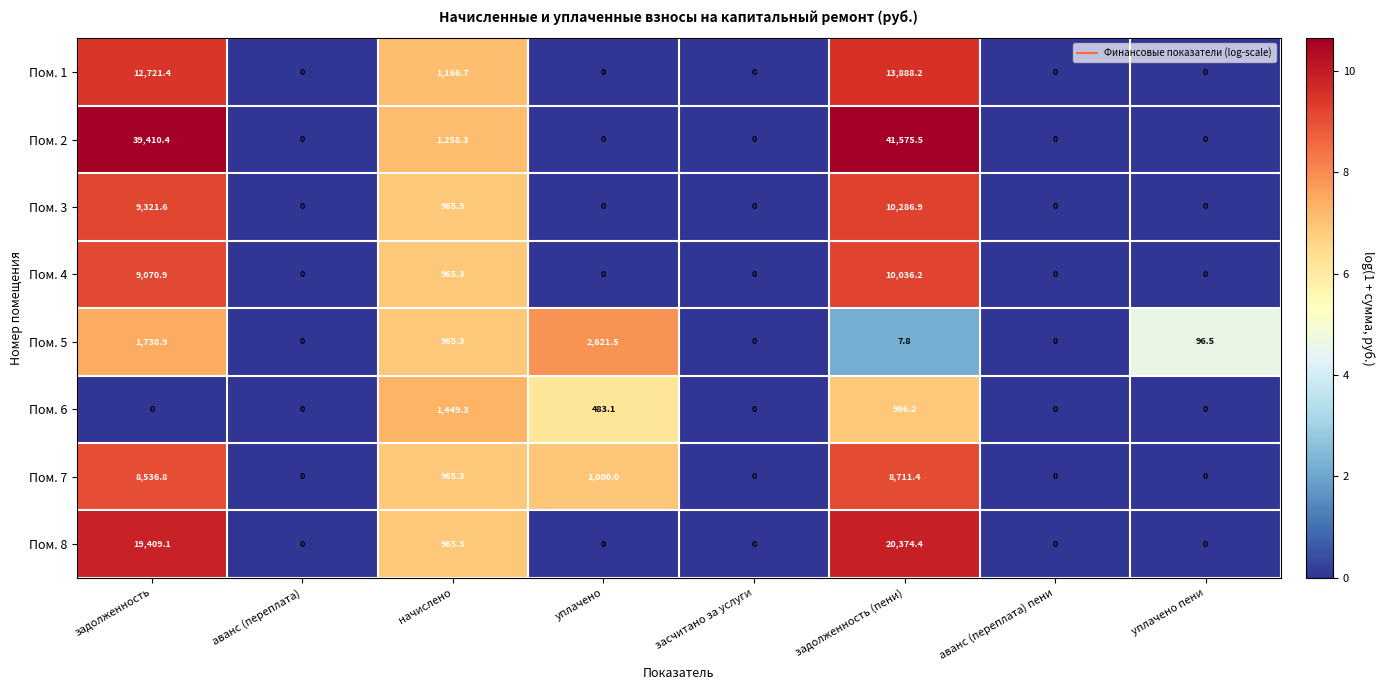

What is the sum of the Пом. 4 values at начислено and засчитано за услуги?

965.3